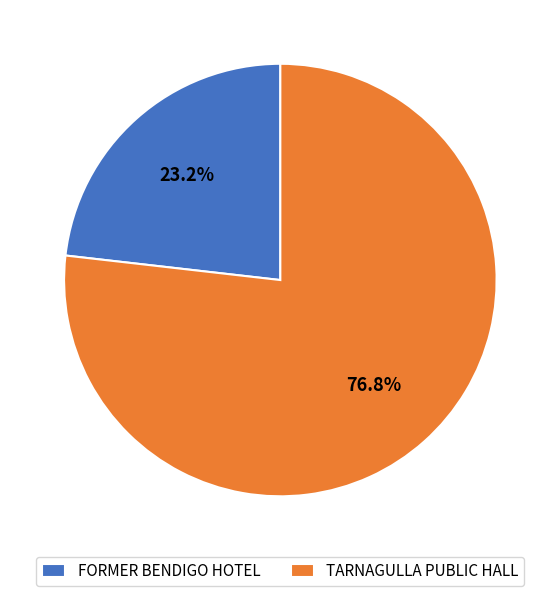

Which slice is the largest?

TARNAGULLA PUBLIC HALL